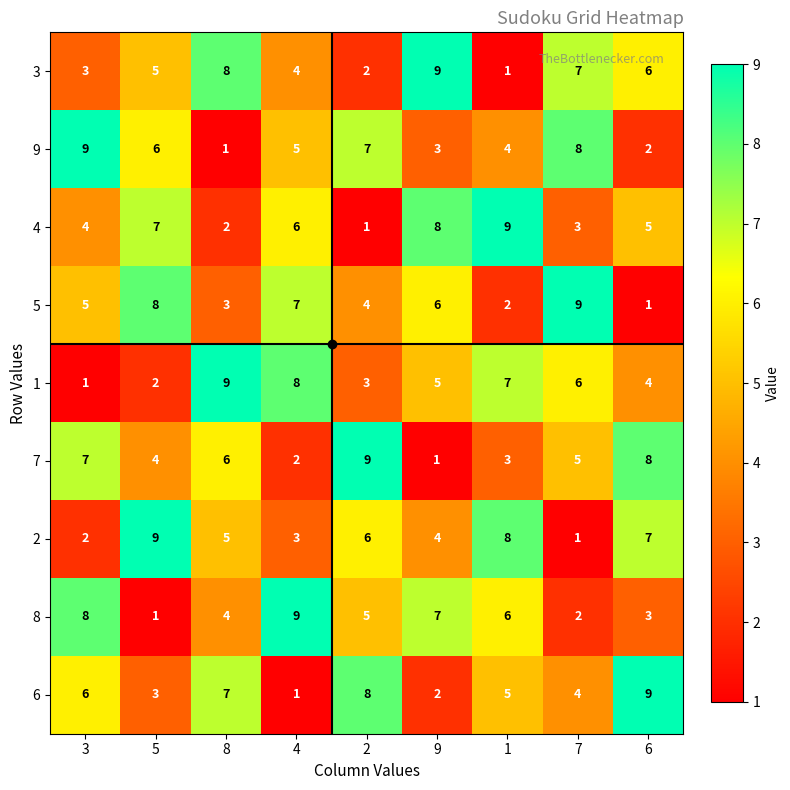

Between 5 and 8, which series saw the biggest shift?

1